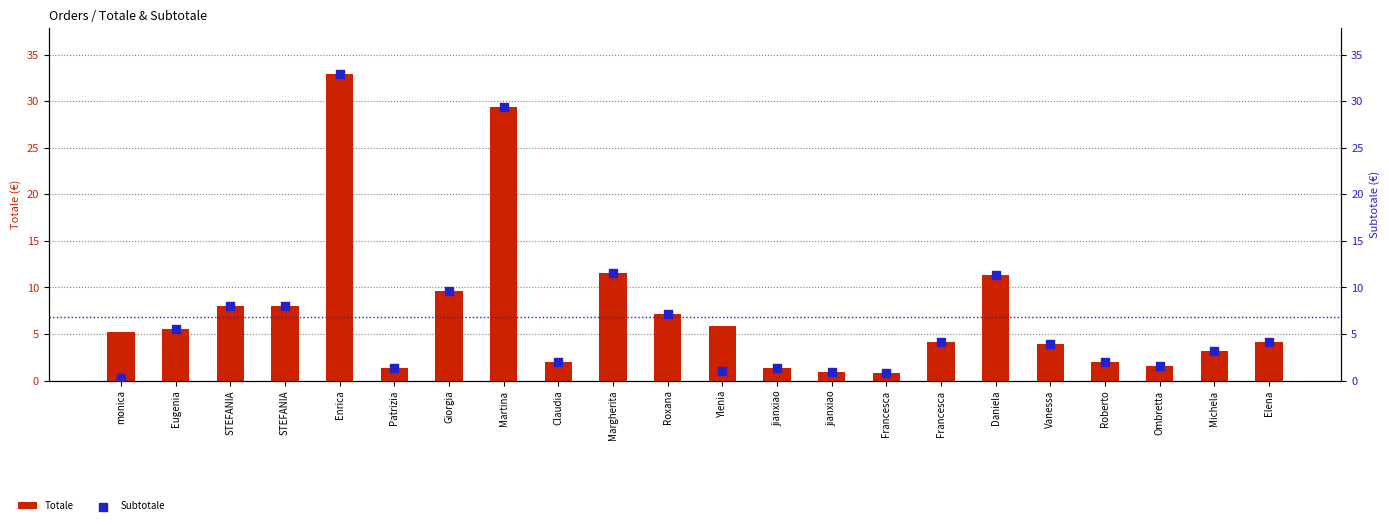

Which series has the largest total across all categories?

Totale